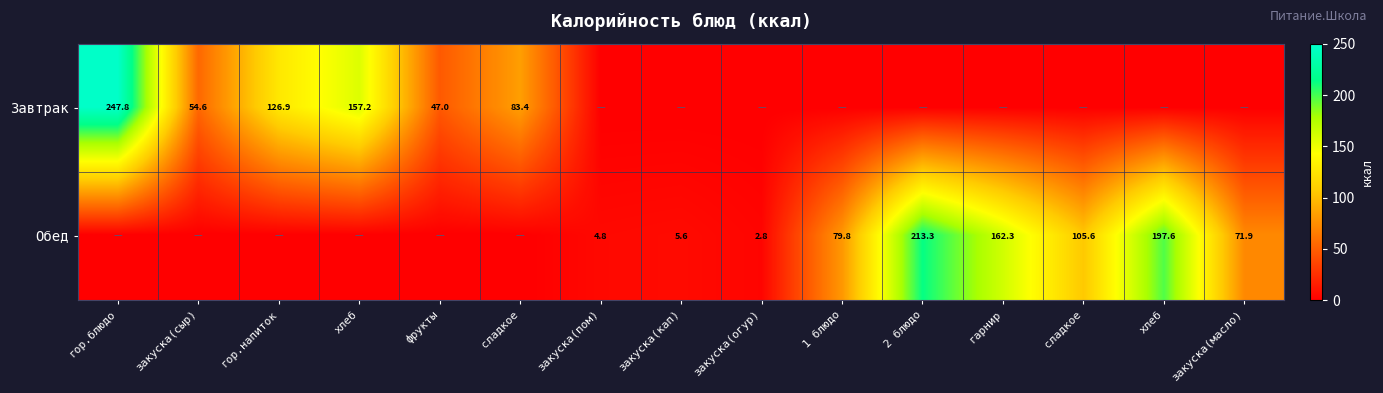

What is the average value of the Обед series?

56.2